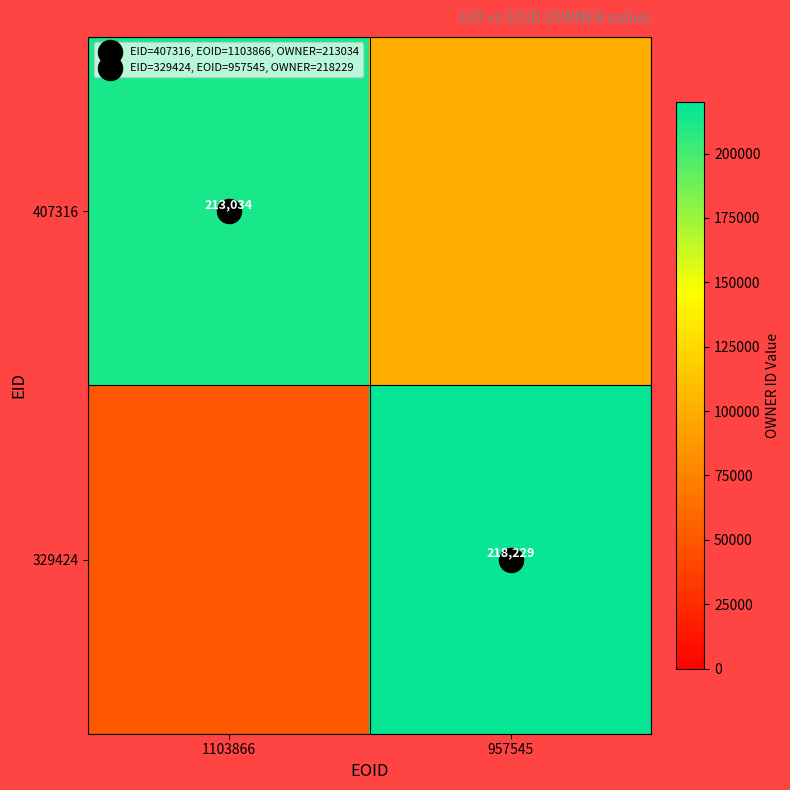

Rank the series by their maximum value, from lowest to highest.

407316, 329424